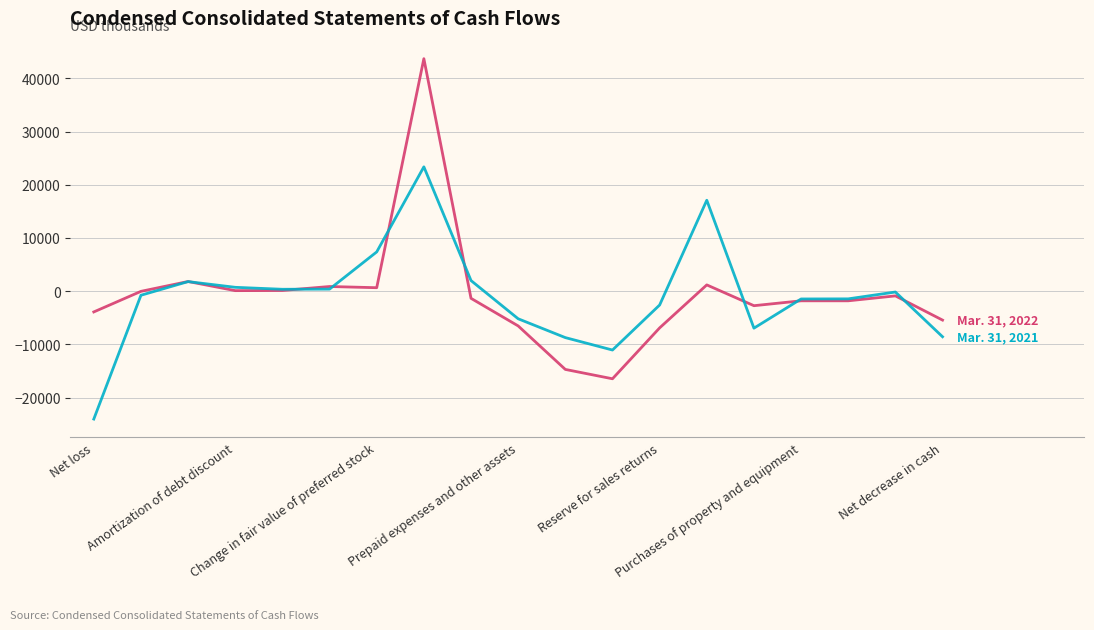

What is the maximum value shown in the chart?

43703